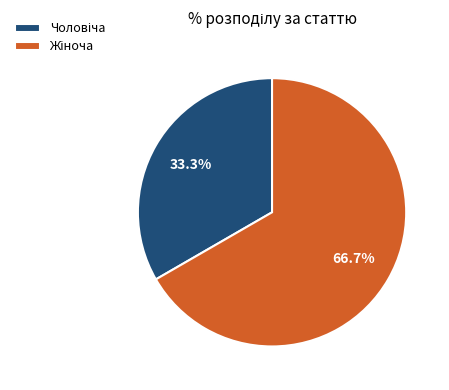

Is there a majority slice in this chart?

Yes